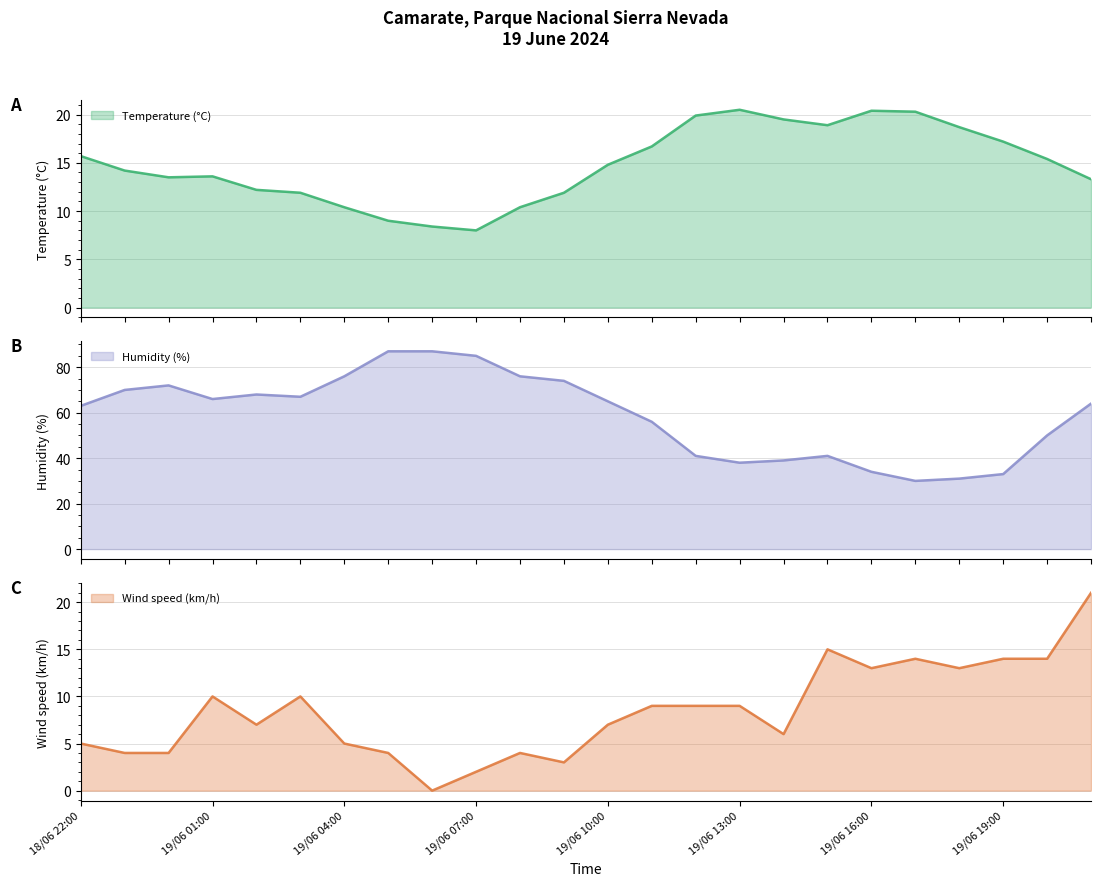

What is the approximate value of Wind speed (km/h) at 19/06 05:00?

4.0